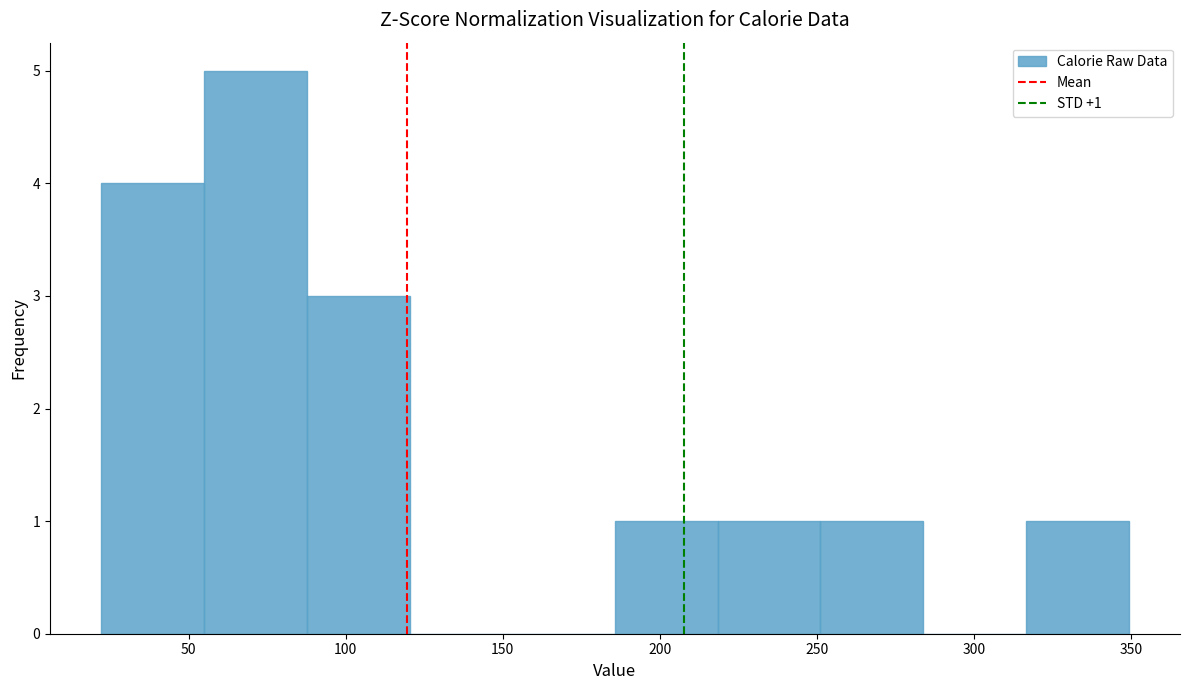

Which range on the x-axis has the tallest bar?

55 to 90